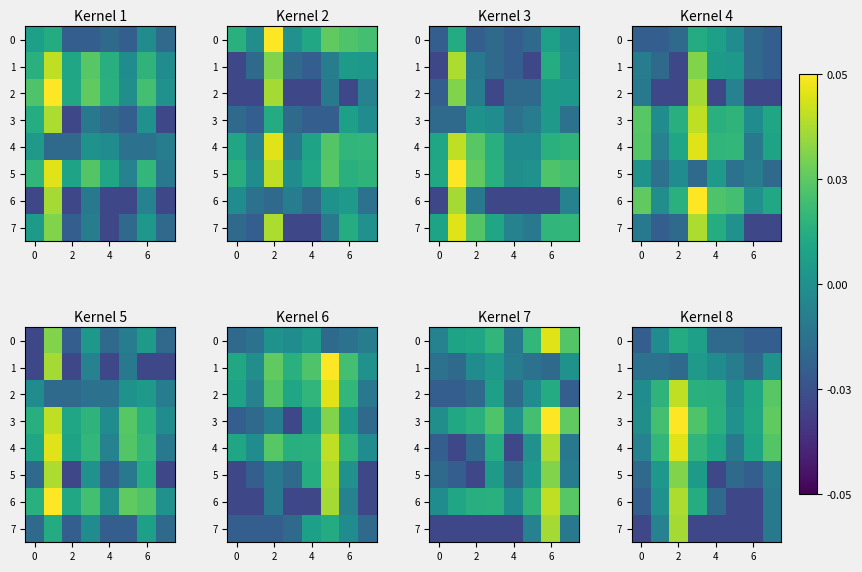

Which category has the lowest value across all series?

4